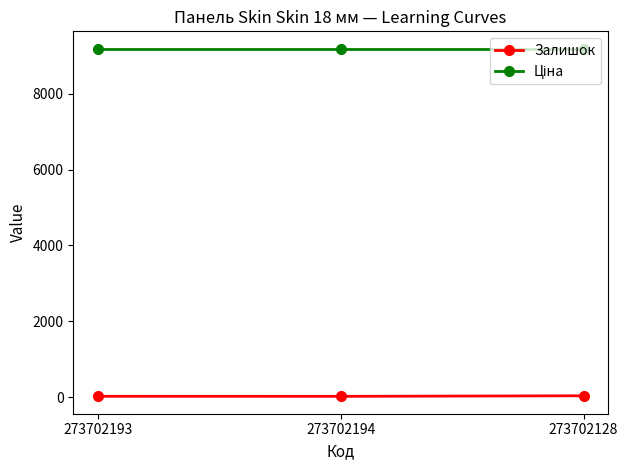

At how many categories does at least one series exceed 4234?

3